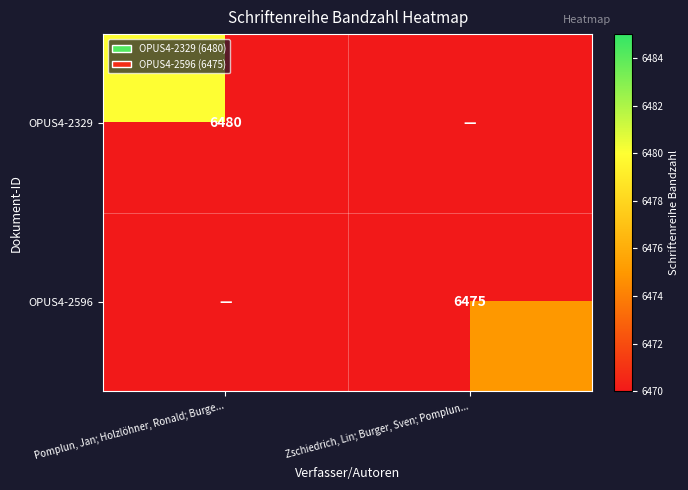

The OPUS4-2596 series shows 11212 at Zschiedrich, Lin; Burger, Sven; Pomplun.... True or false?

False